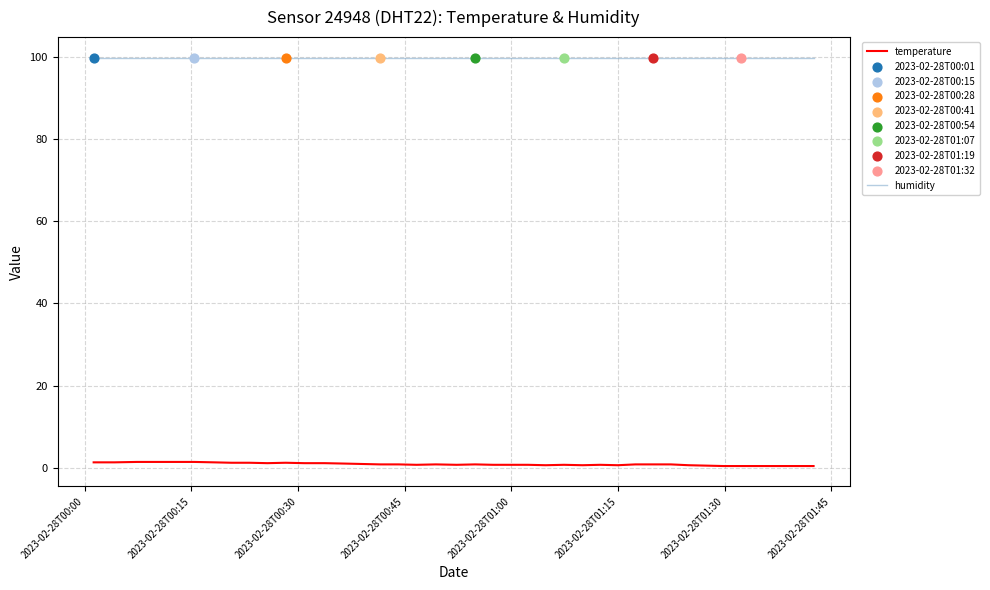

Which series has the largest total across all categories?

humidity